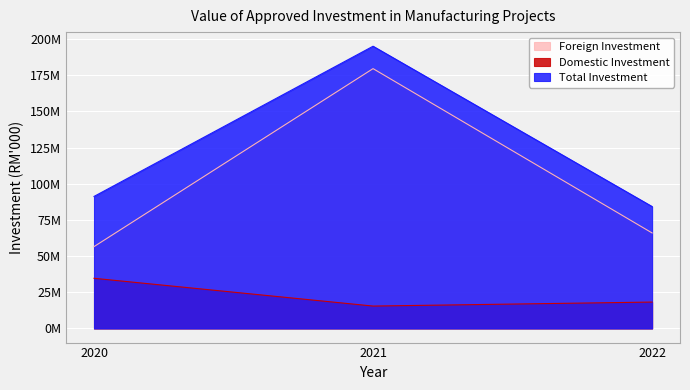

The value of Total Investment at 2020 is 91263059.1. True or false?

True